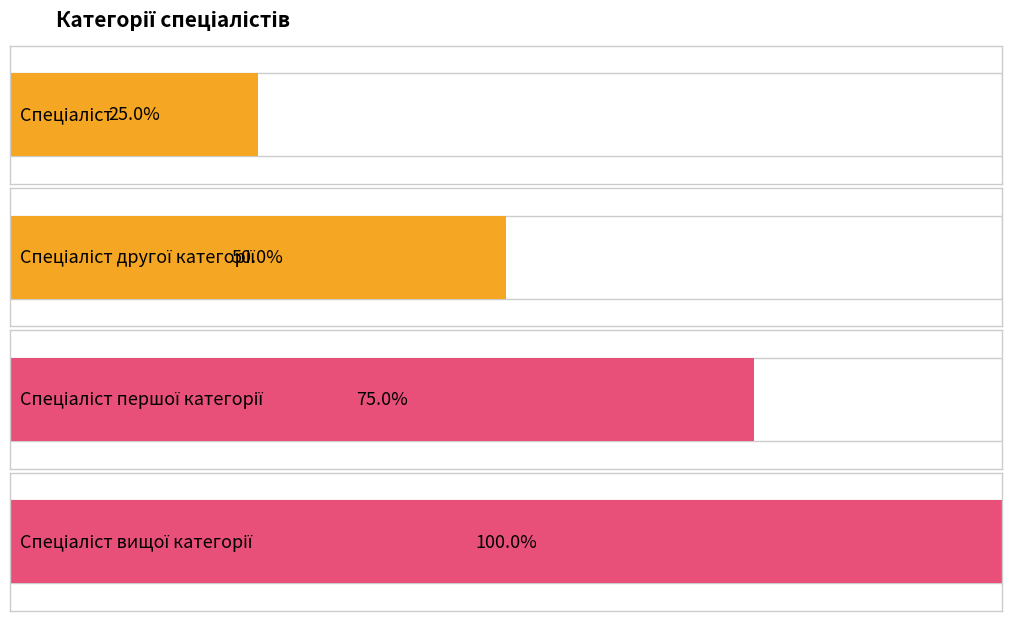

The chart shows a value of 2 at Спеціаліст першої категорії. True or false?

False